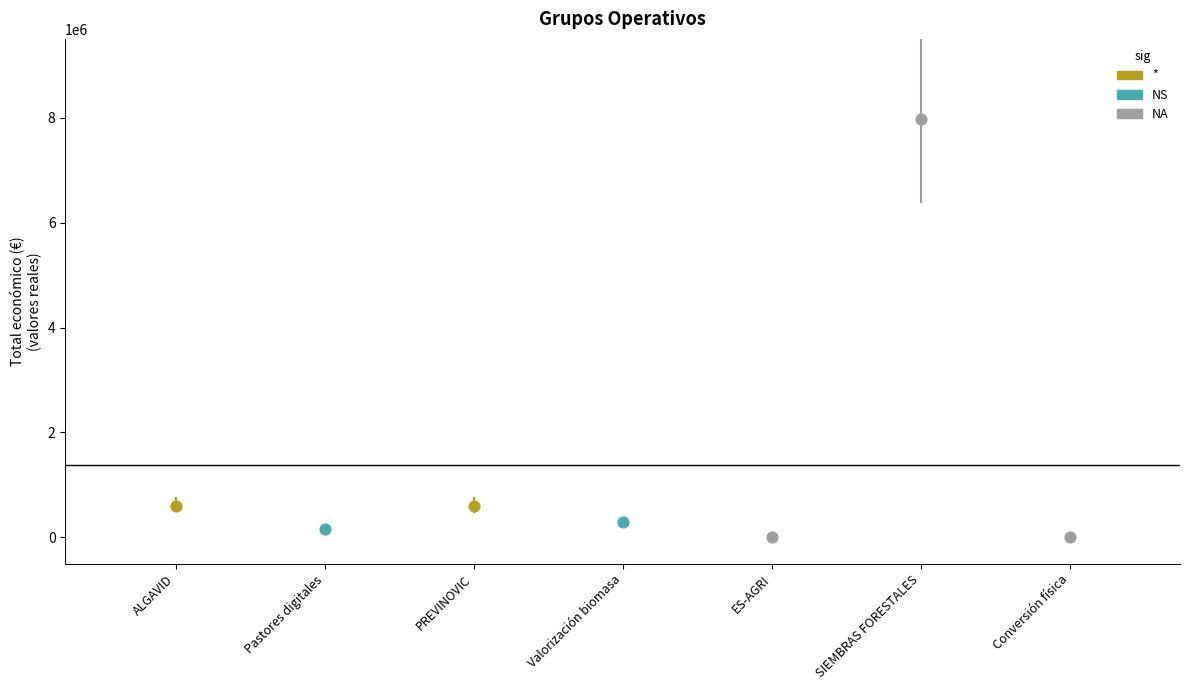

What is the change in value from ES-AGRI to SIEMBRAS FORESTALES?

+7962913